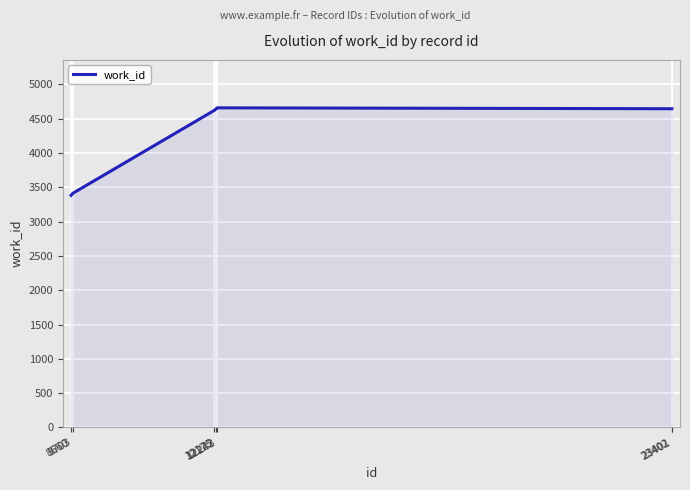

What is the greatest value displayed?

4656